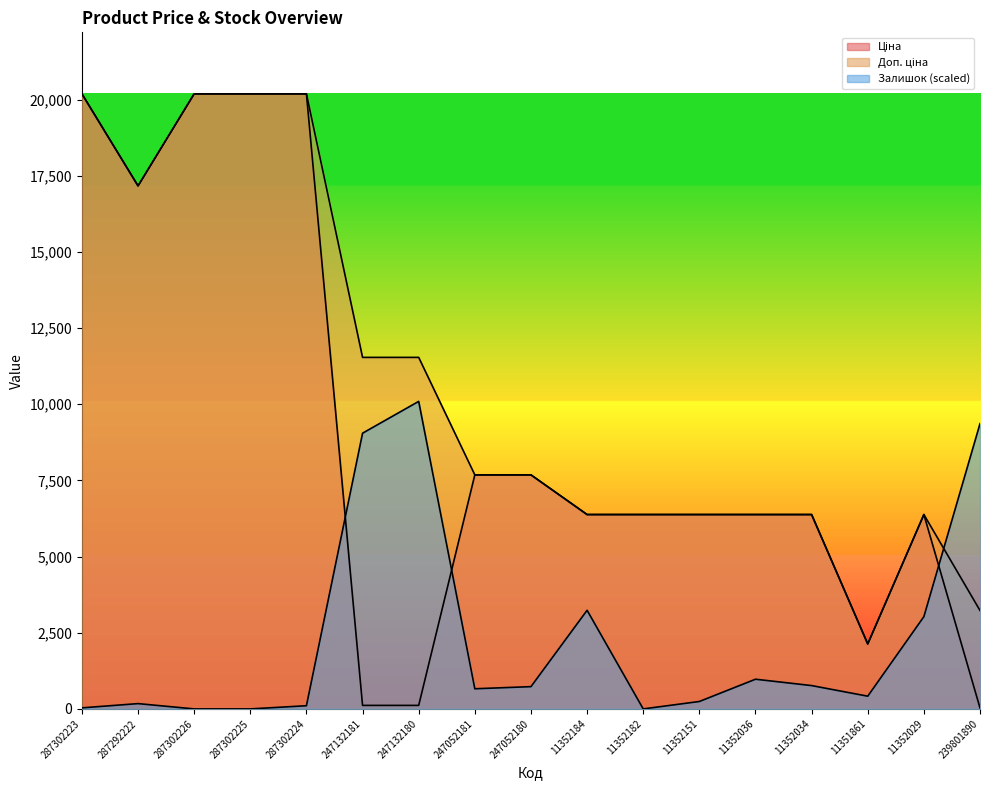

Between 11352184 and 287302224, which is larger?

287302224